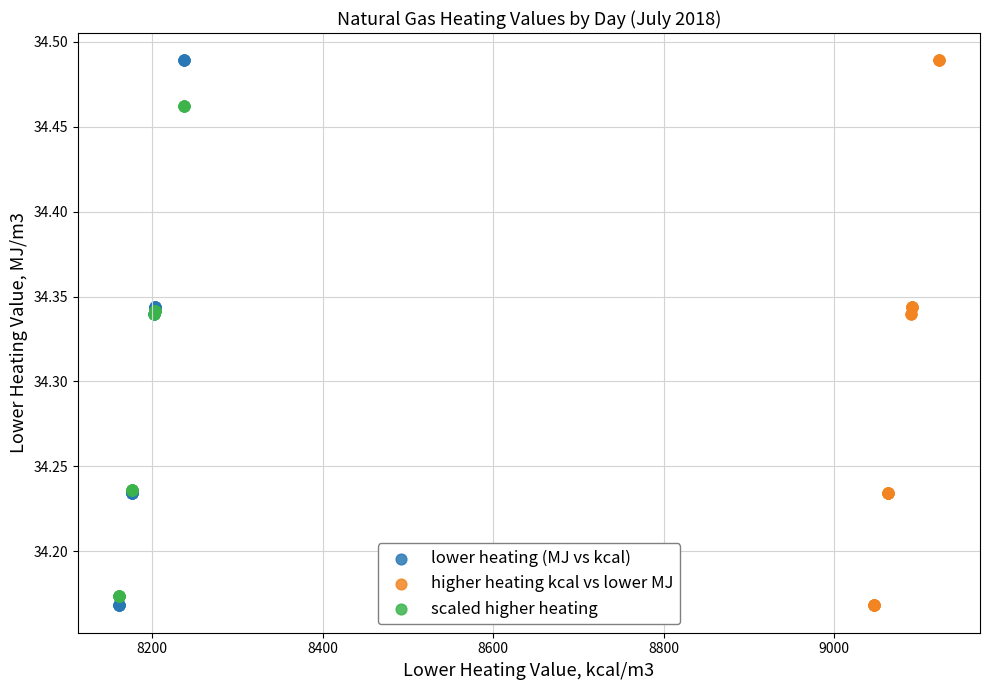

What are all the series names shown in the legend?

lower heating (MJ vs kcal), higher heating kcal vs lower MJ, scaled higher heating